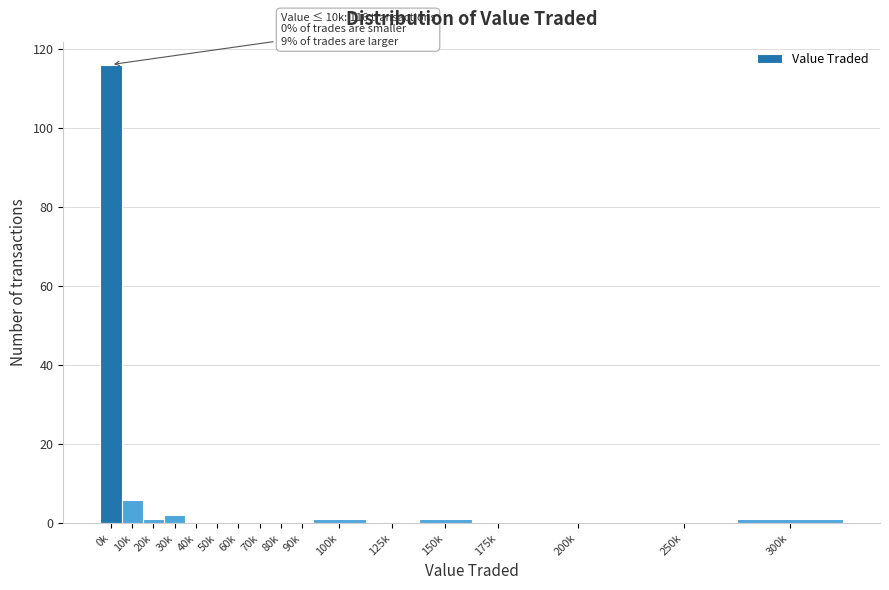

Reading left to right, transcribe all the data shown in this chart.

0k=116	10k=6	20k=1	30k=2	40k=0	50k=0	60k=0	70k=0	80k=0	90k=0	100k=1	125k=0	150k=1	175k=0	200k=0	250k=0	300k=1